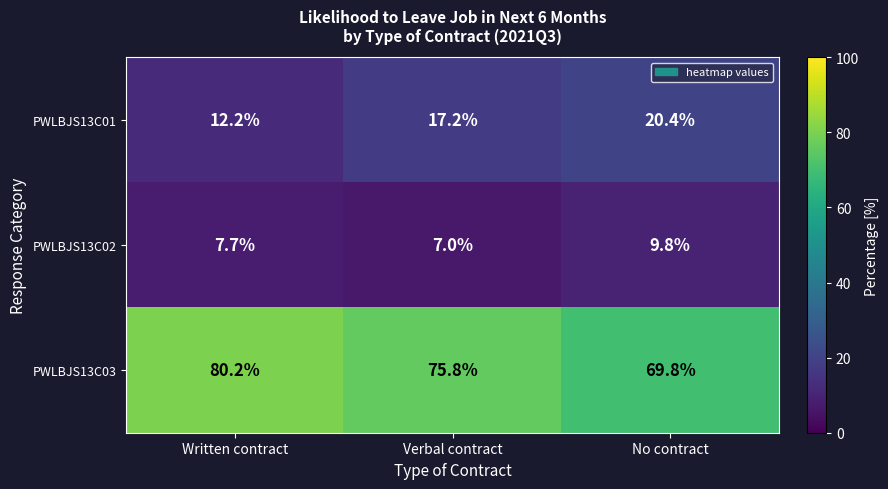

Which series has the largest total across all categories?

PWLBJS13C03